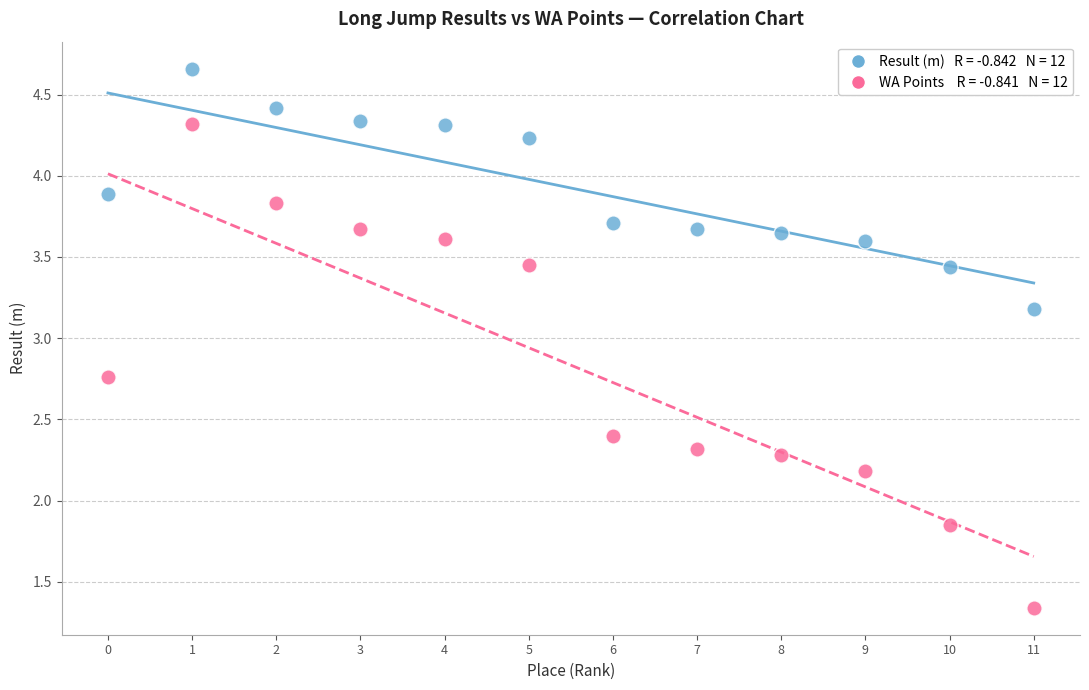

Across all series, what Y value is closest to 3?

3.2